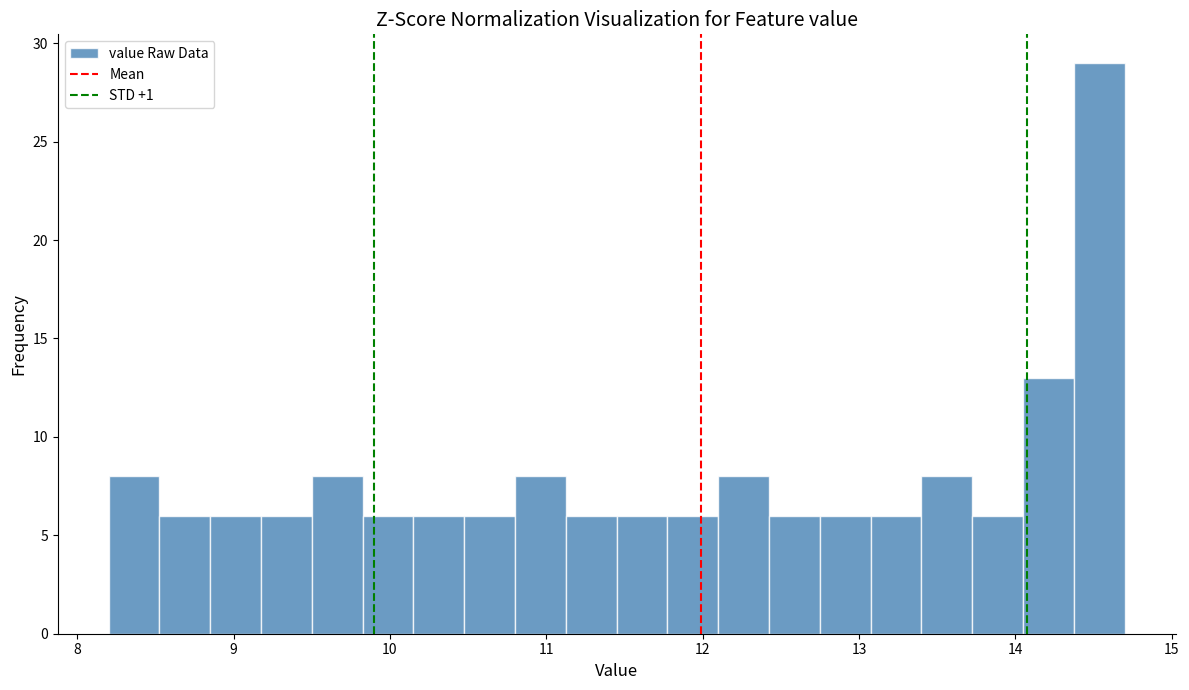

Around what value on the x-axis is the tallest bar? Give the approximate position of its centre, as read against the axis.

14.5